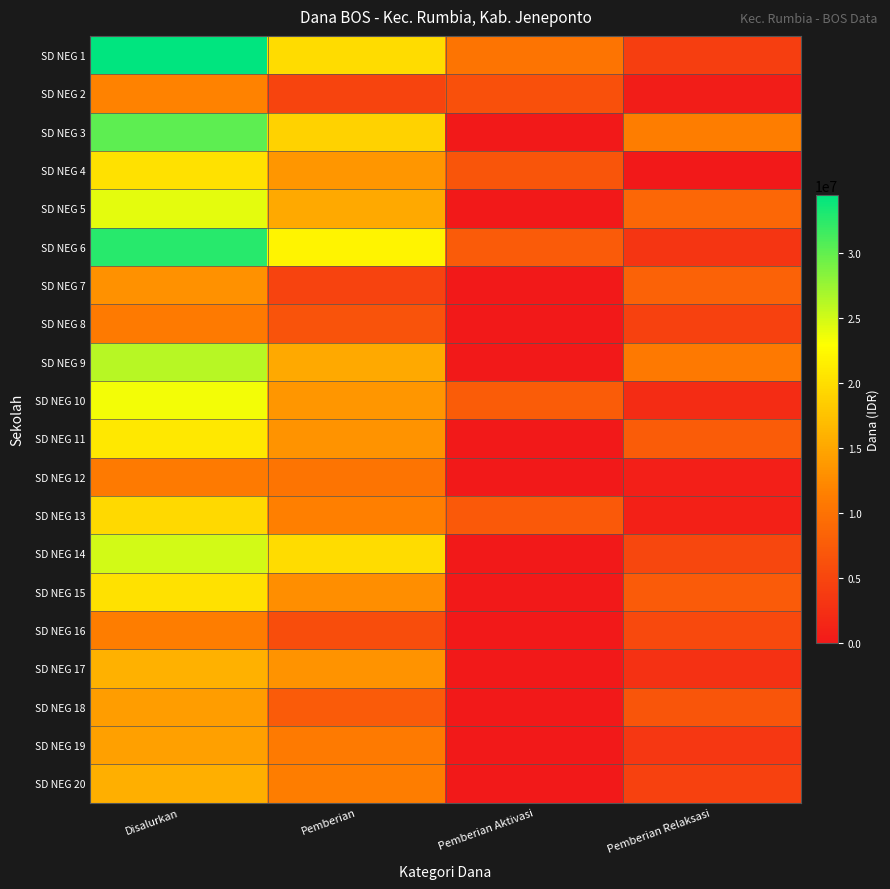

How many series are shown in this chart?

20